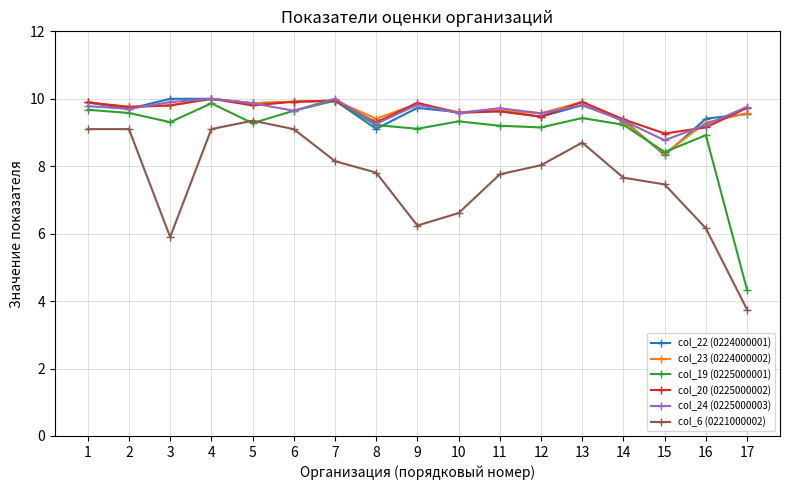

How many lines are shown in the chart?

6